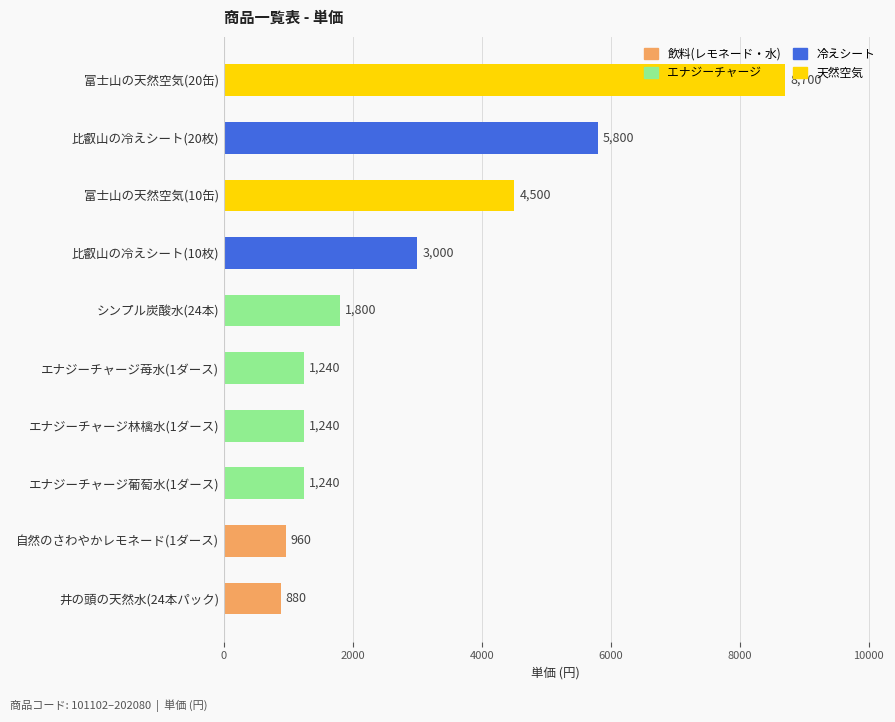

How many categories are shown in the chart?

10